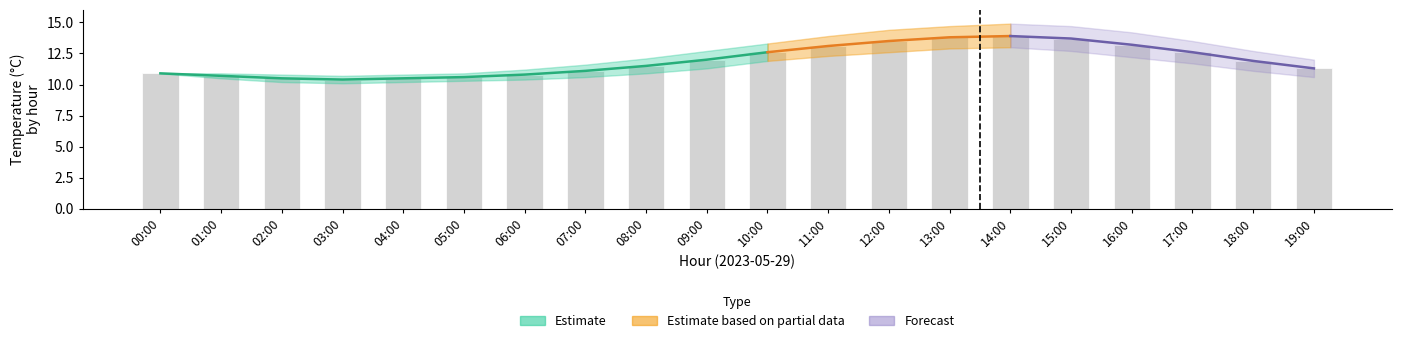

Rank the categories by value from highest to lowest.

14:00, 13:00, 15:00, 12:00, 16:00, 11:00, 10:00, 17:00, 09:00, 18:00, 08:00, 19:00, 07:00, 00:00, 06:00, 01:00, 05:00, 02:00, 04:00, 03:00